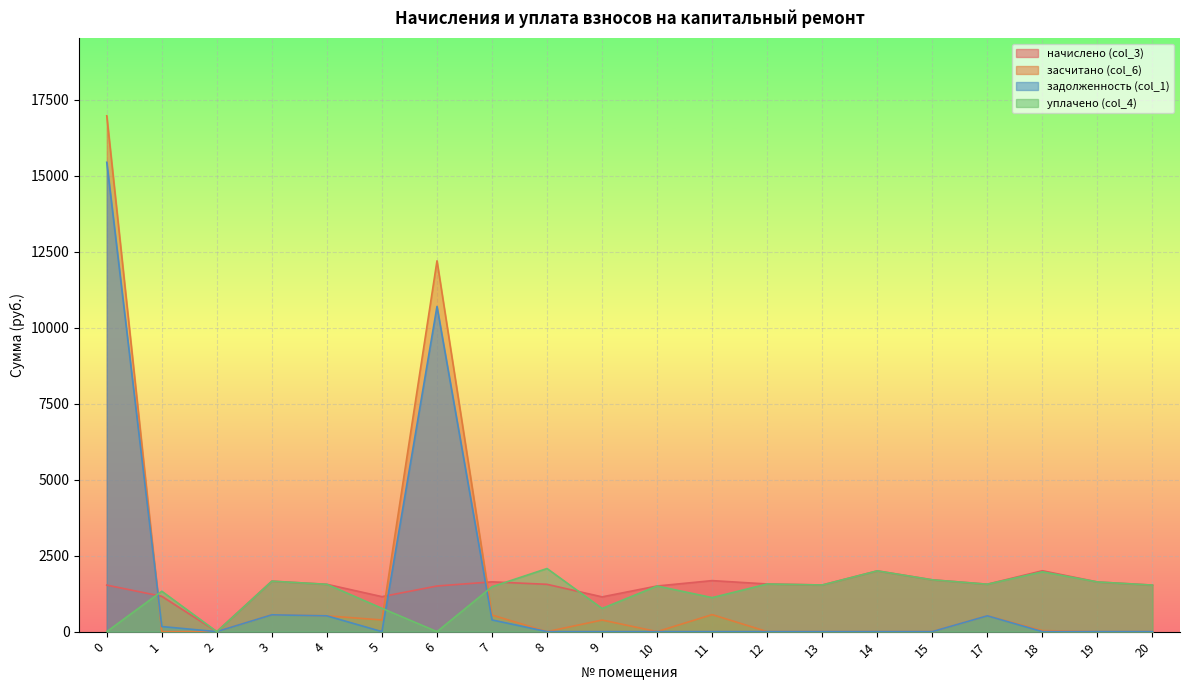

True or false: задолженность (col_1) has more than 0 interior local peaks.

True